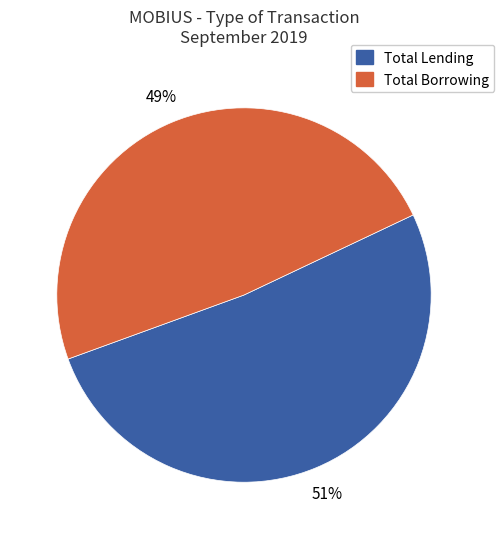

What is the largest slice in the pie chart?

Total Lending